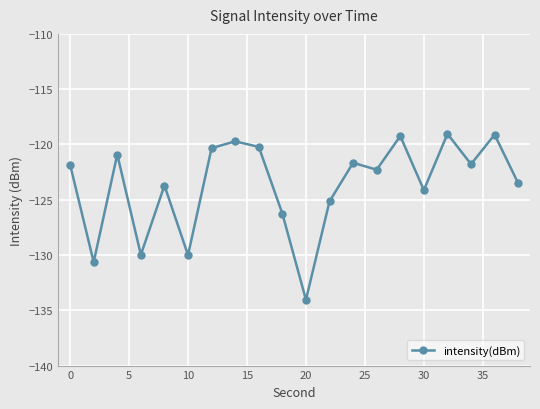

How many interior local valleys (lower than both neighbors) does the data have?

7